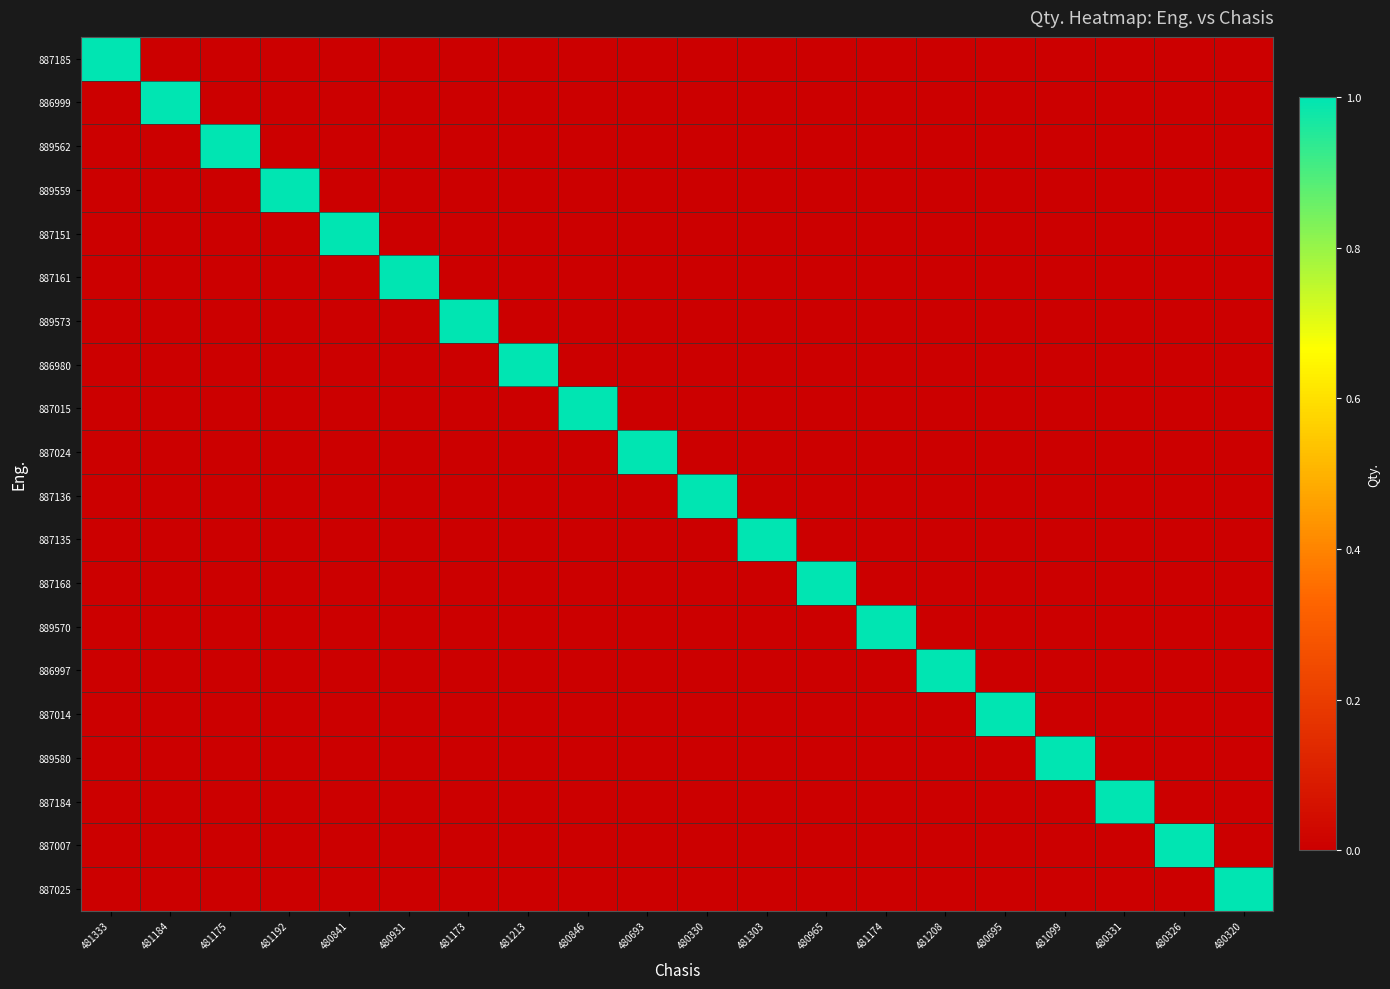

At which category does the chart reach its peak across all series?

481333